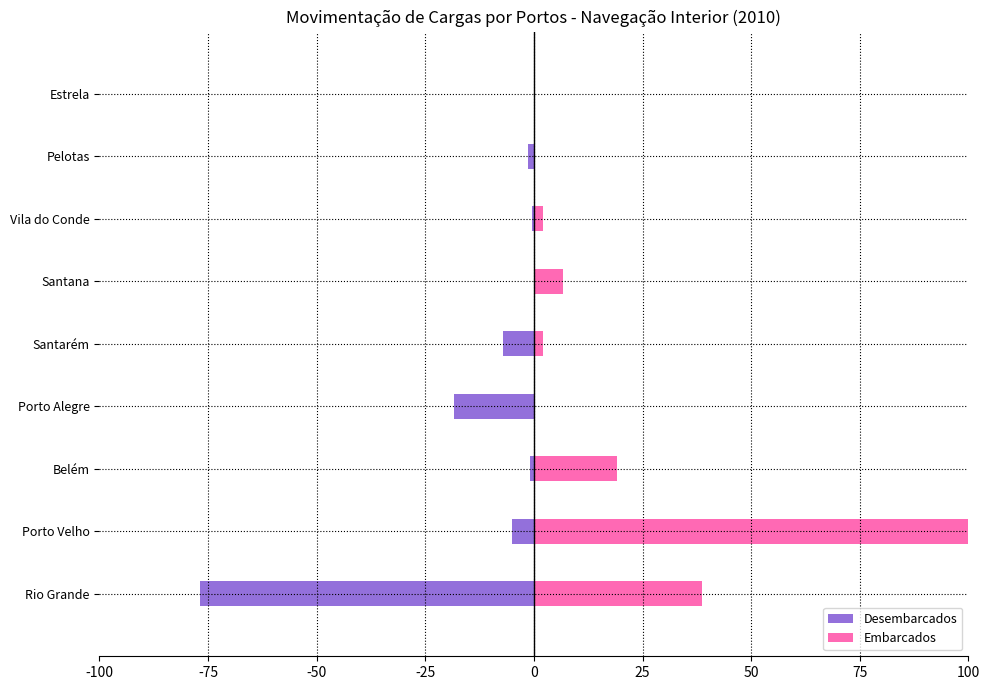

Rank the series at Santana from highest to lowest value.

Embarcados, Desembarcados